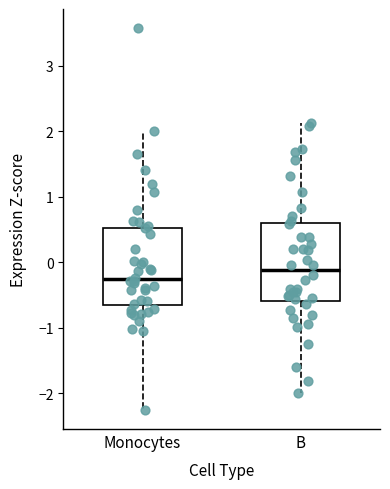

Where is the upper edge of the box for Monocytes on the y-axis? The values are not printed on the chart, so give them approximately, as read against the axis.

0.5